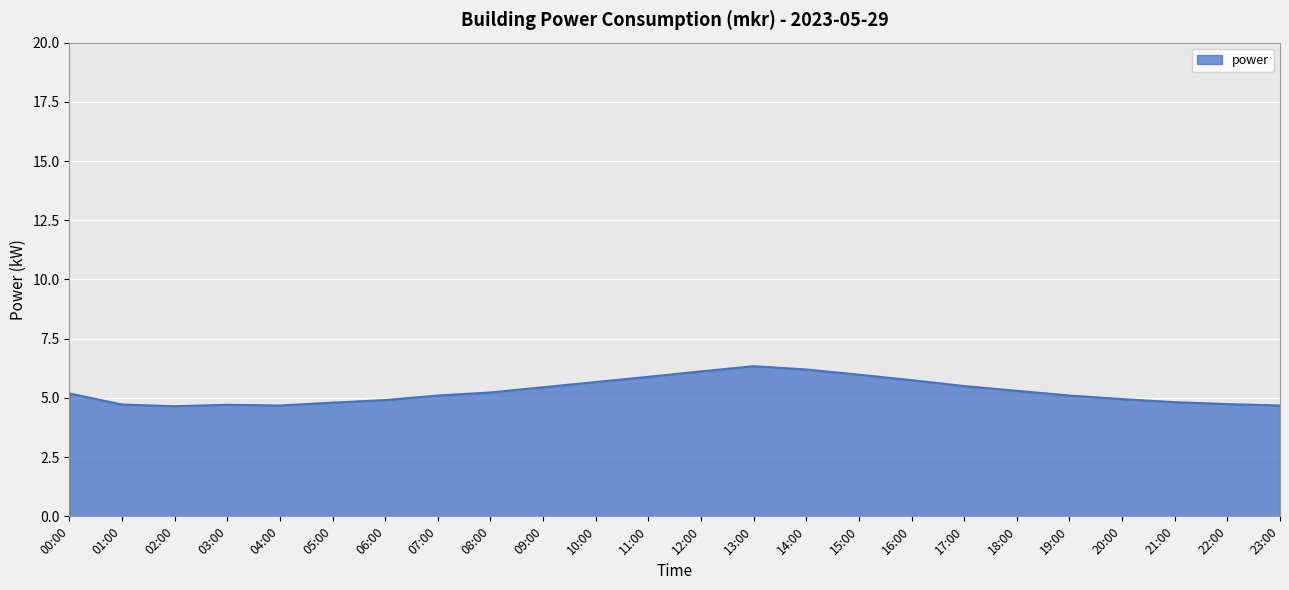

What is the approximate value at 21:00?

4.8